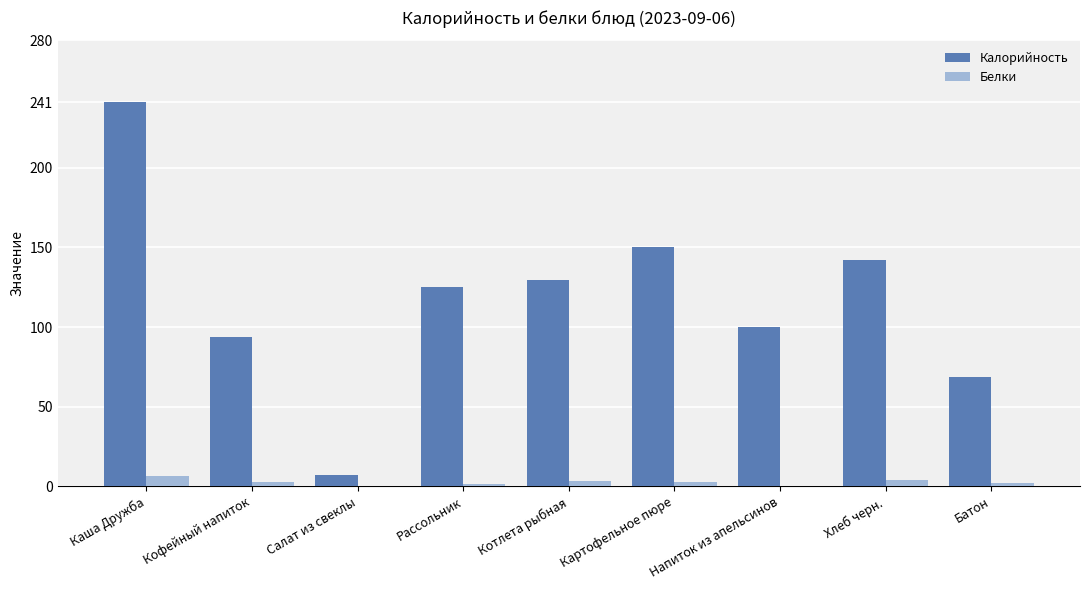

The value of Белки at Котлета рыбная is 3.2. True or false?

True